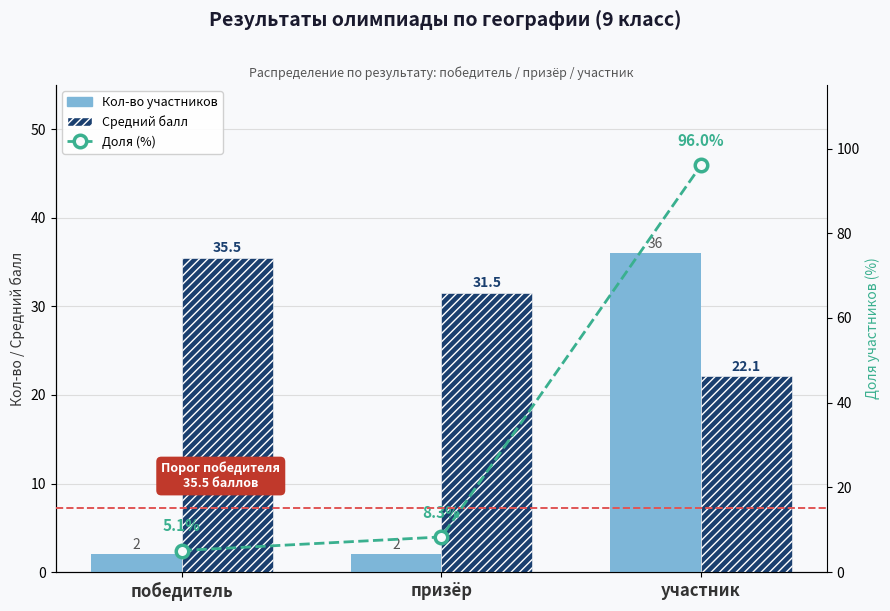

What is the label of the 1st bar from the right?

участник